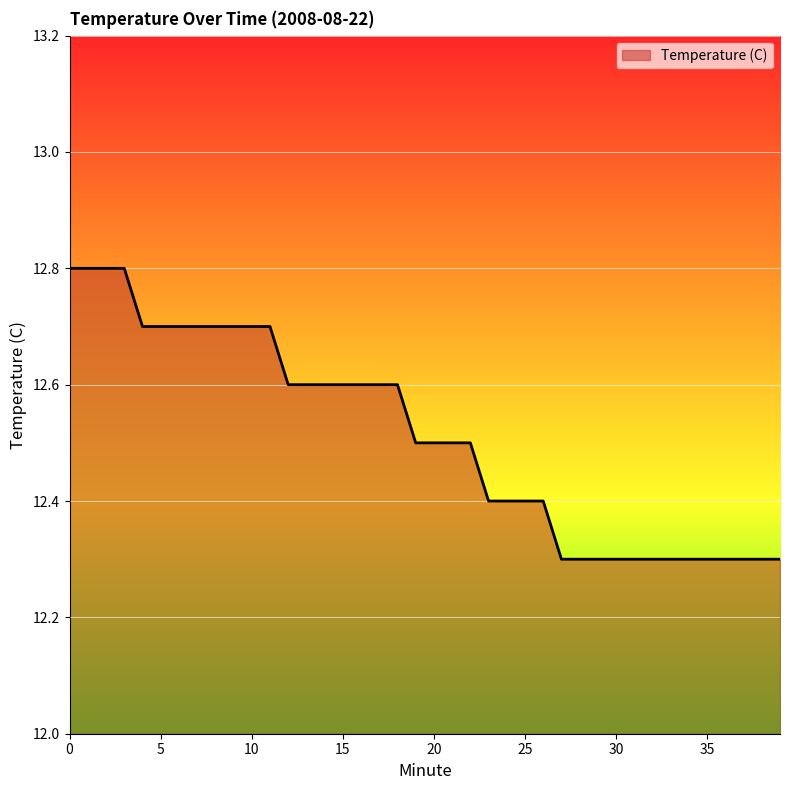

What is the smallest value displayed?

12.3